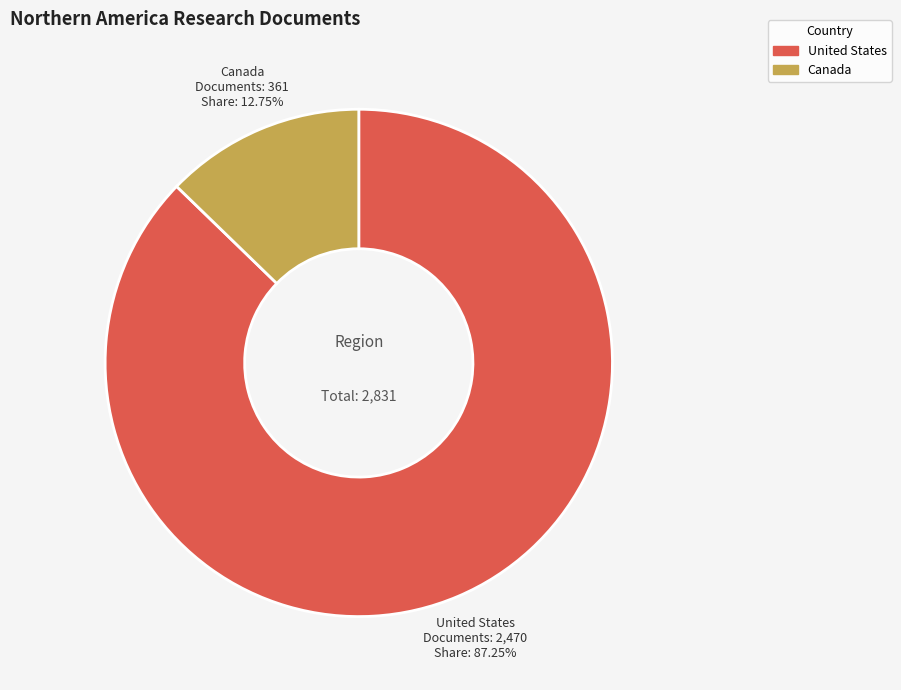

Which category has the smallest portion of the pie?

Canada